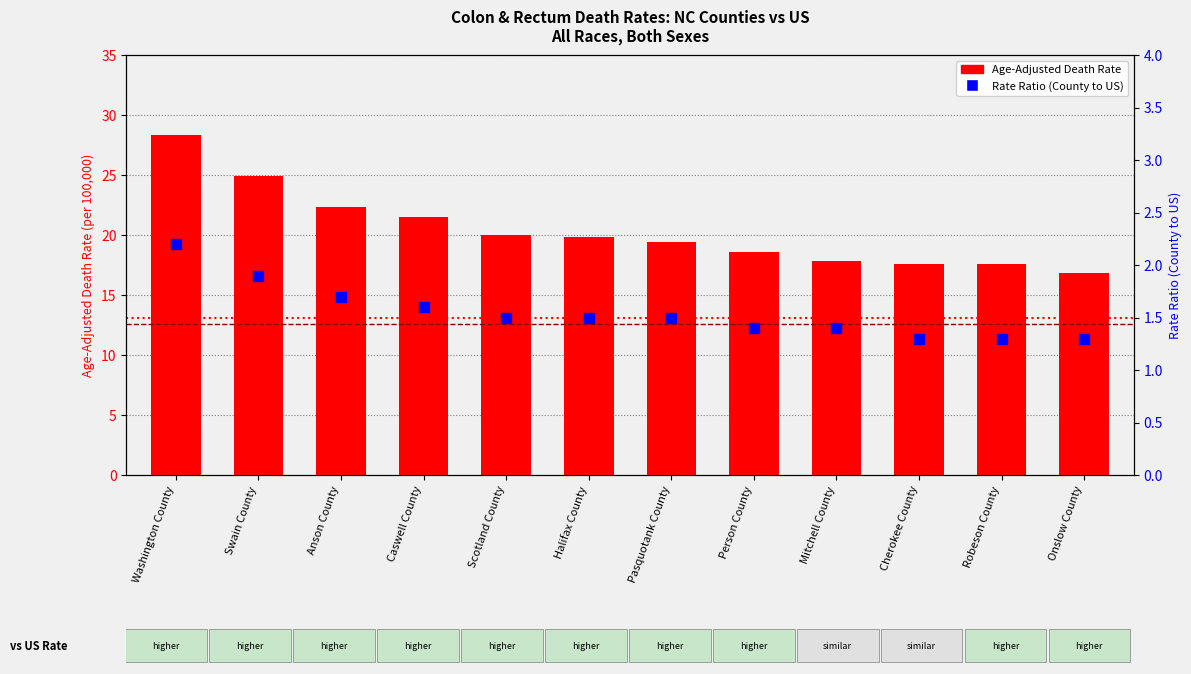

What is the total value across all series at Mitchell County?

19.2